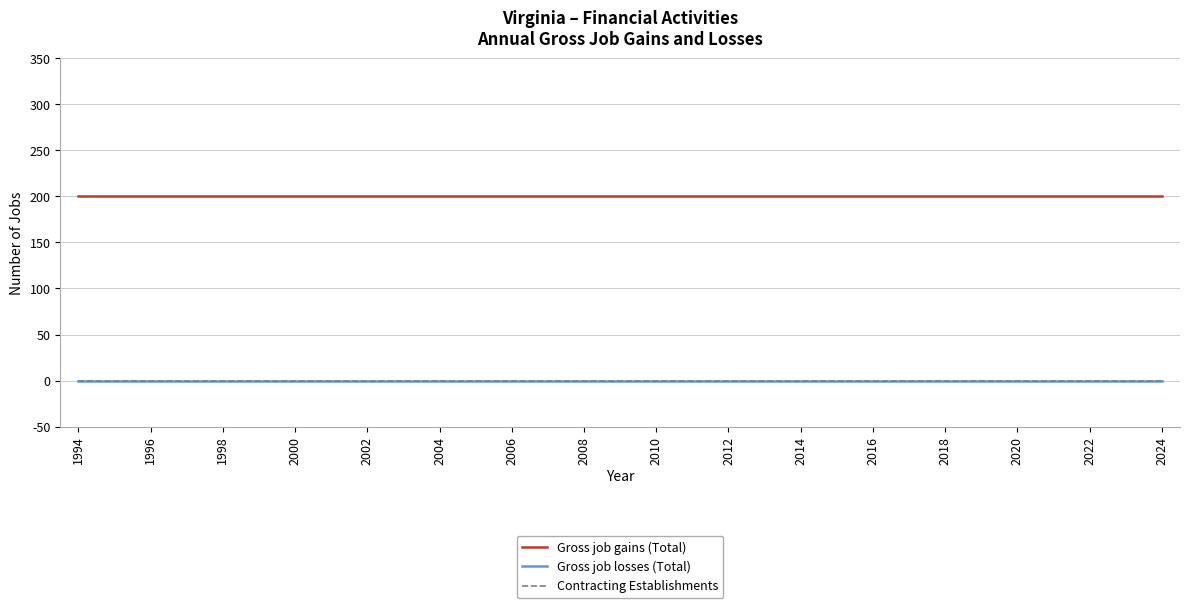

Reading left to right, what are all the values shown in this chart?

Gross job gains (Total): 200	200	200	200	200	200	200	200	200	200	200	200	200	200	200	200	200	200	200	200	200	200	200	200	200	200	200	200	200	200	200
Gross job losses (Total): 0	0	0	0	0	0	0	0	0	0	0	0	0	0	0	0	0	0	0	0	0	0	0	0	0	0	0	0	0	0	0
Contracting Establishments: 0	0	0	0	0	0	0	0	0	0	0	0	0	0	0	0	0	0	0	0	0	0	0	0	0	0	0	0	0	0	0